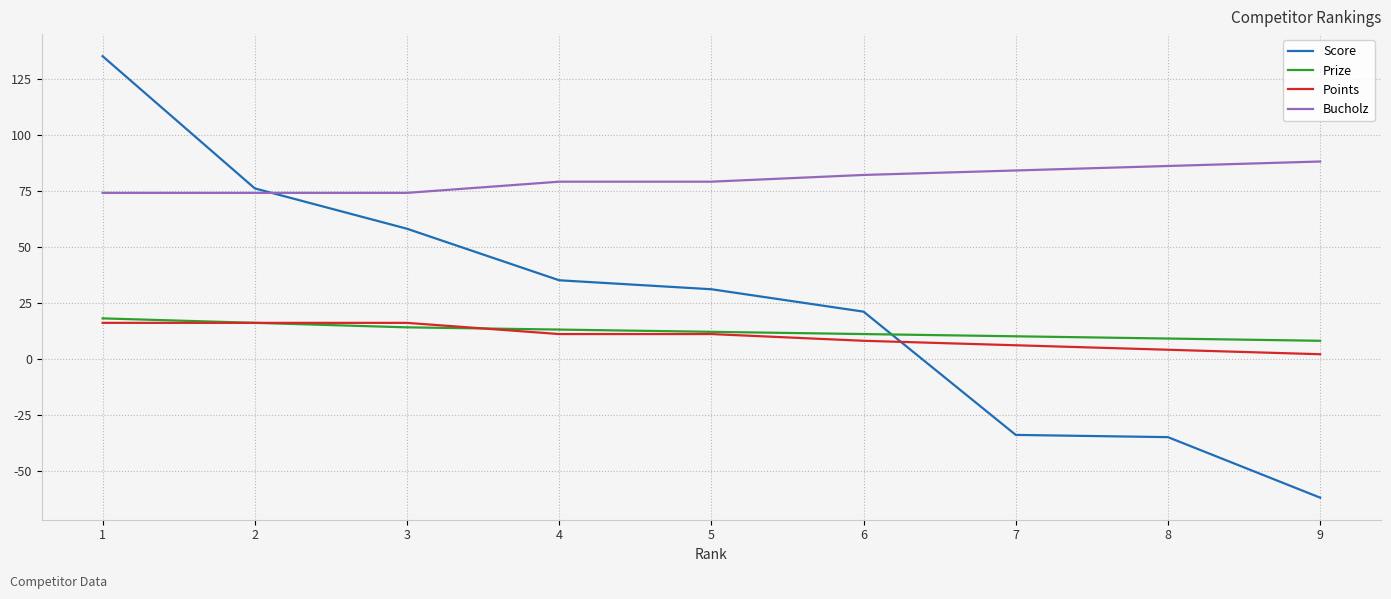

Which category has the lowest value across all series?

9